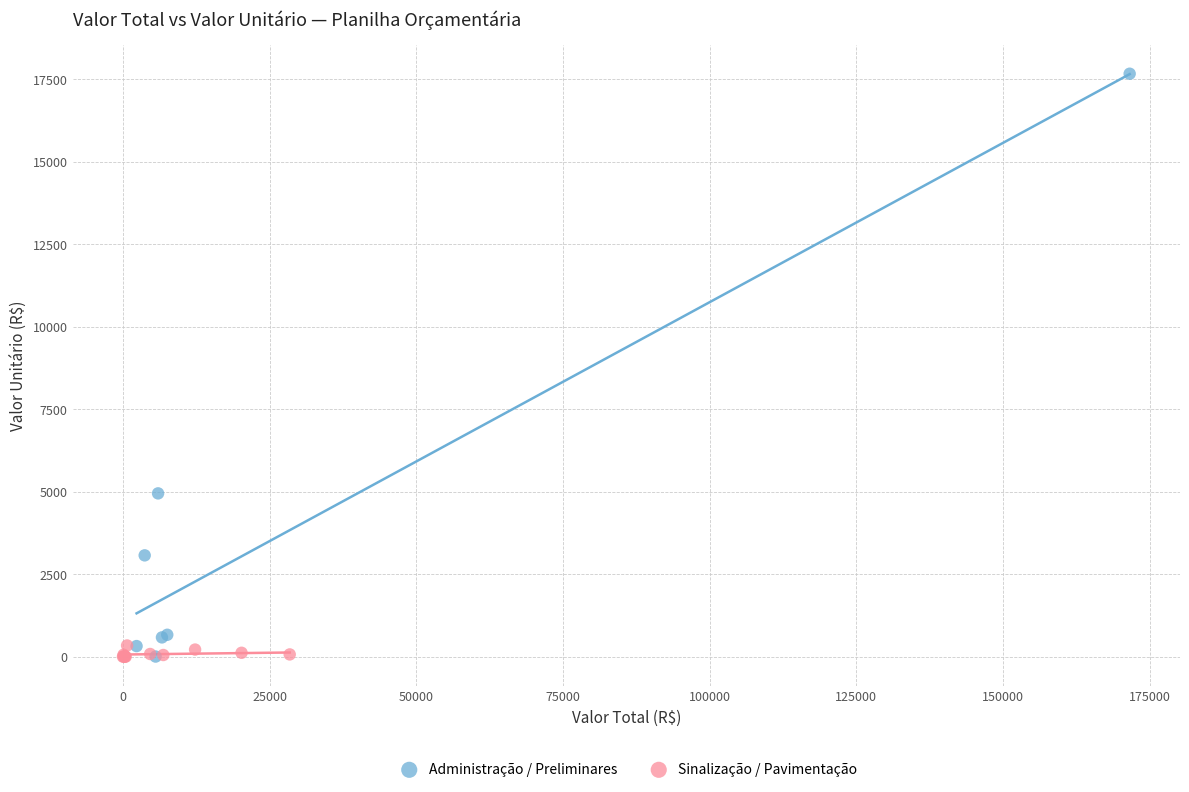

Which series contains the highest Y value?

Administração / Preliminares